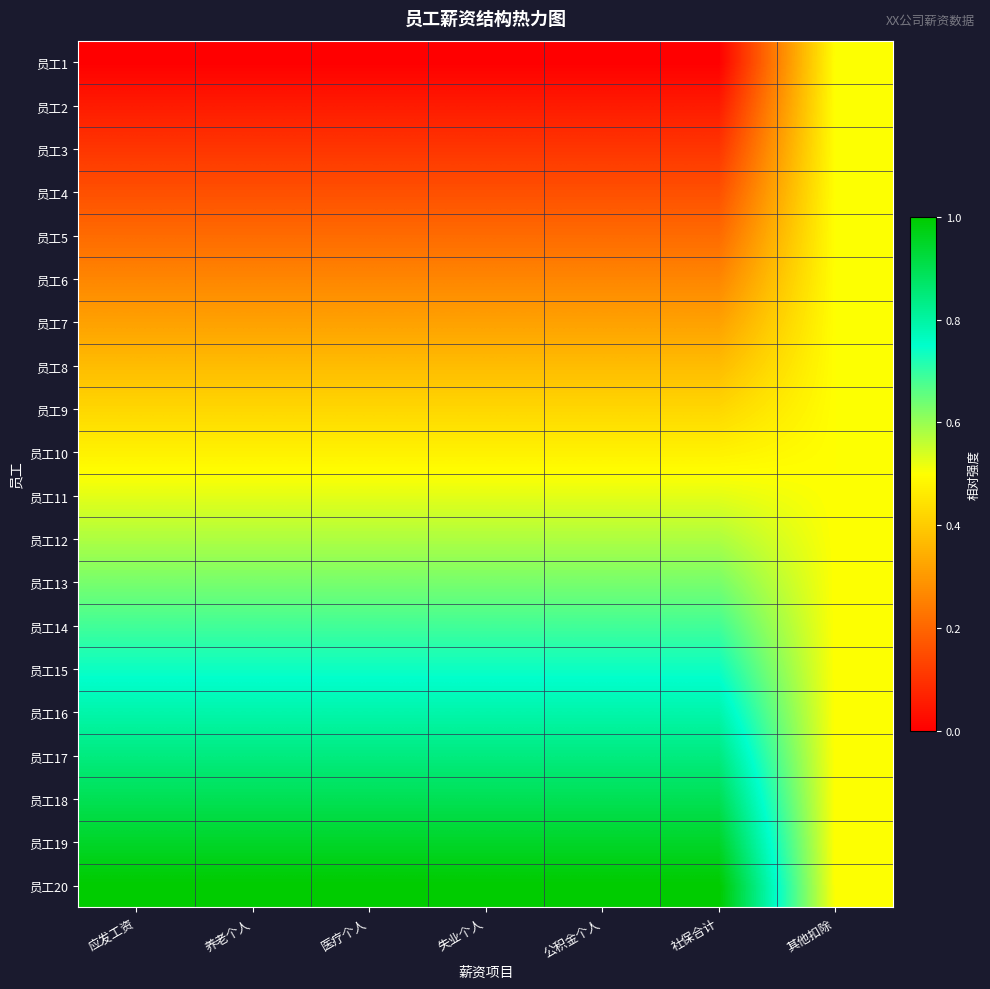

At how many categories does at least one series exceed 0?

7